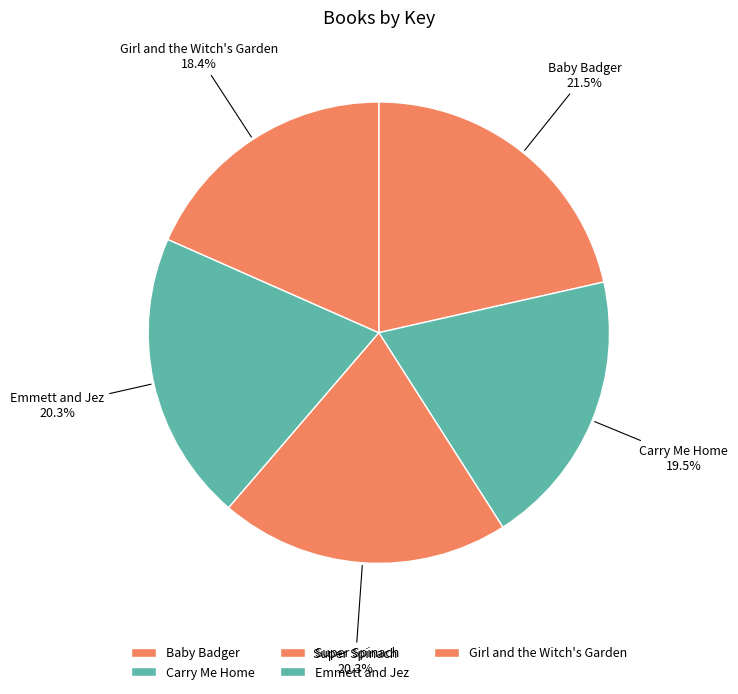

What percentage is NOT represented by Emmett and Jez?

79.7%